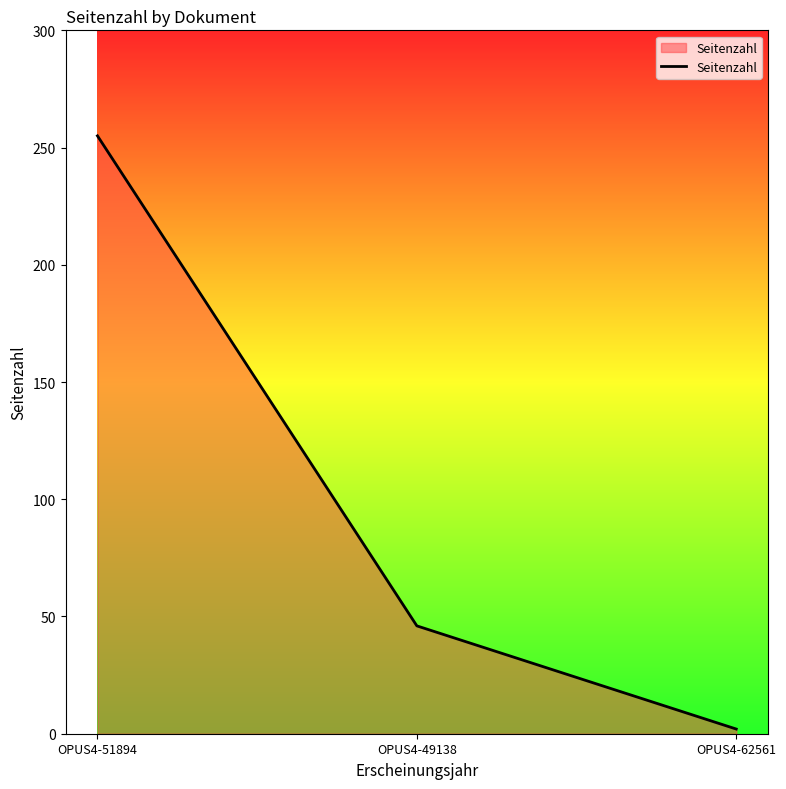

Where does the data first go above 46?

OPUS4-51894